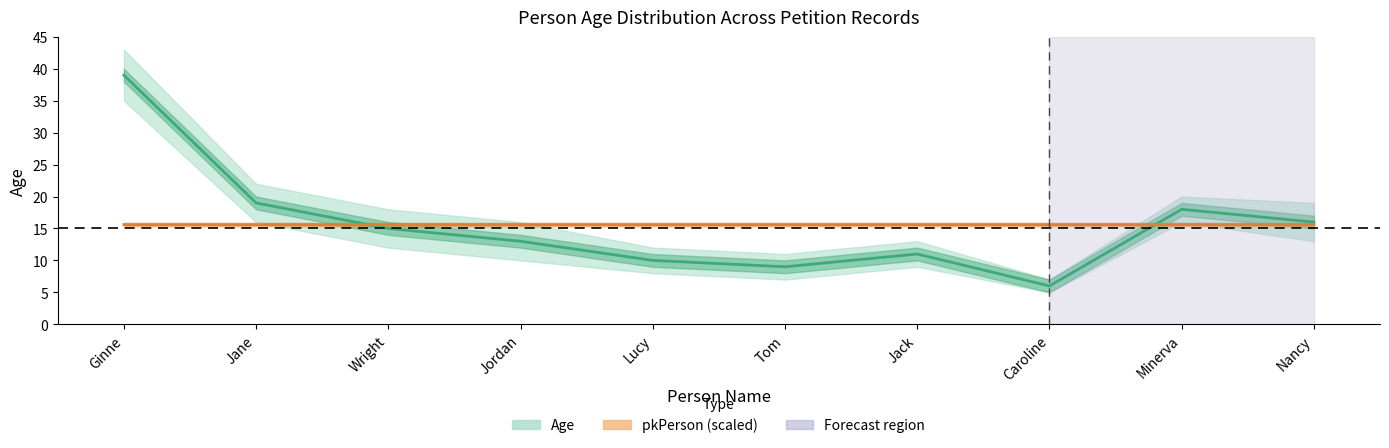

Does the chart have visible grid lines?

No